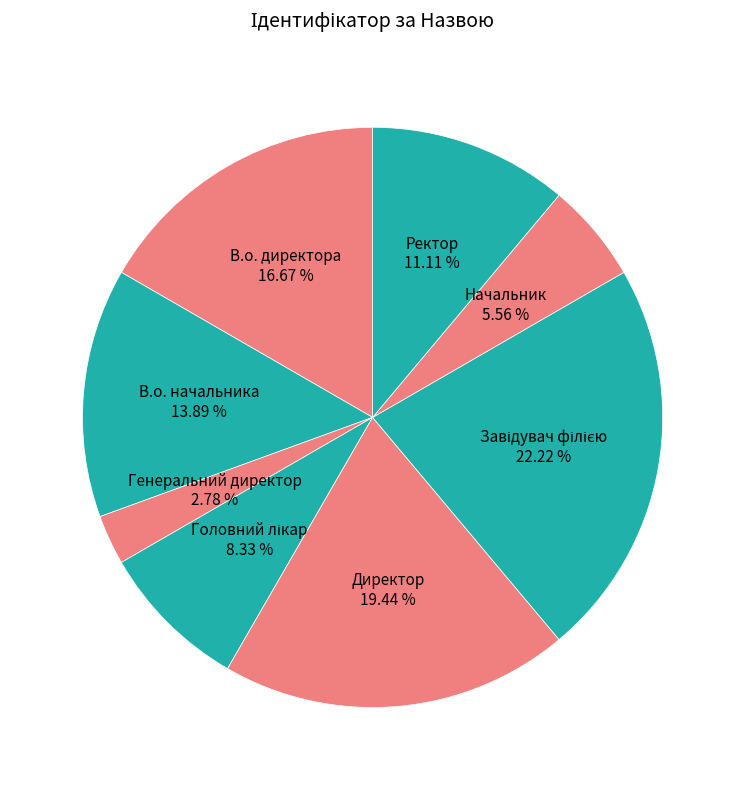

Does any single category account for the majority?

No